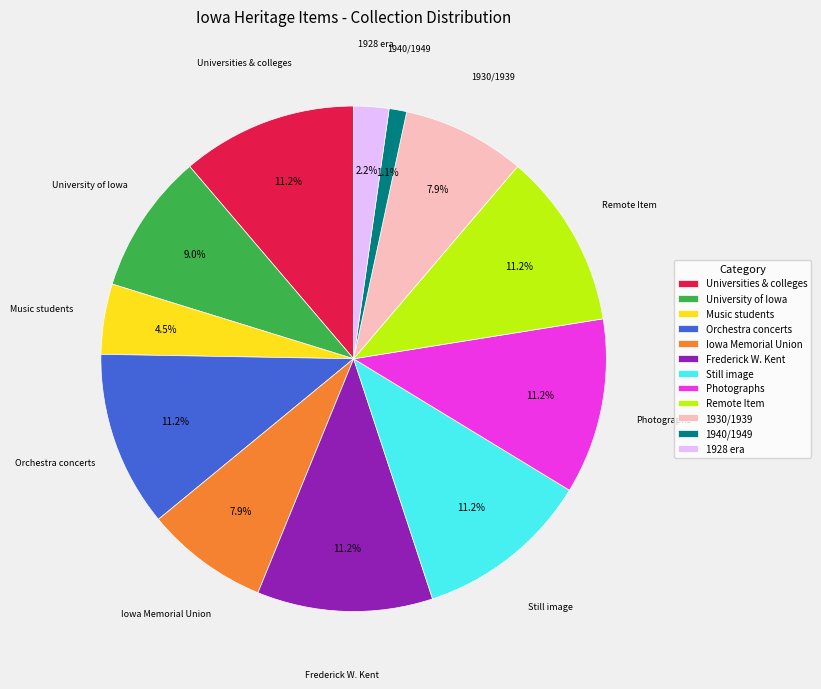

What is the total percentage of 1940/1949 and Iowa Memorial Union?

9.0%